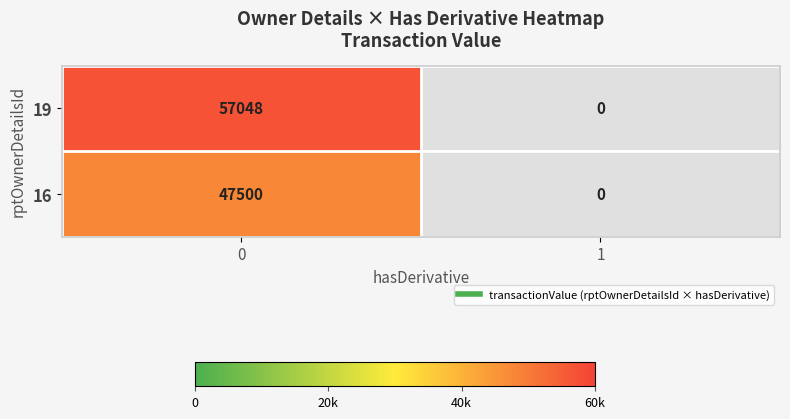

Reading left to right, transcribe all the data shown in this chart.

19: 0=57048	1=0
16: 0=47500	1=0